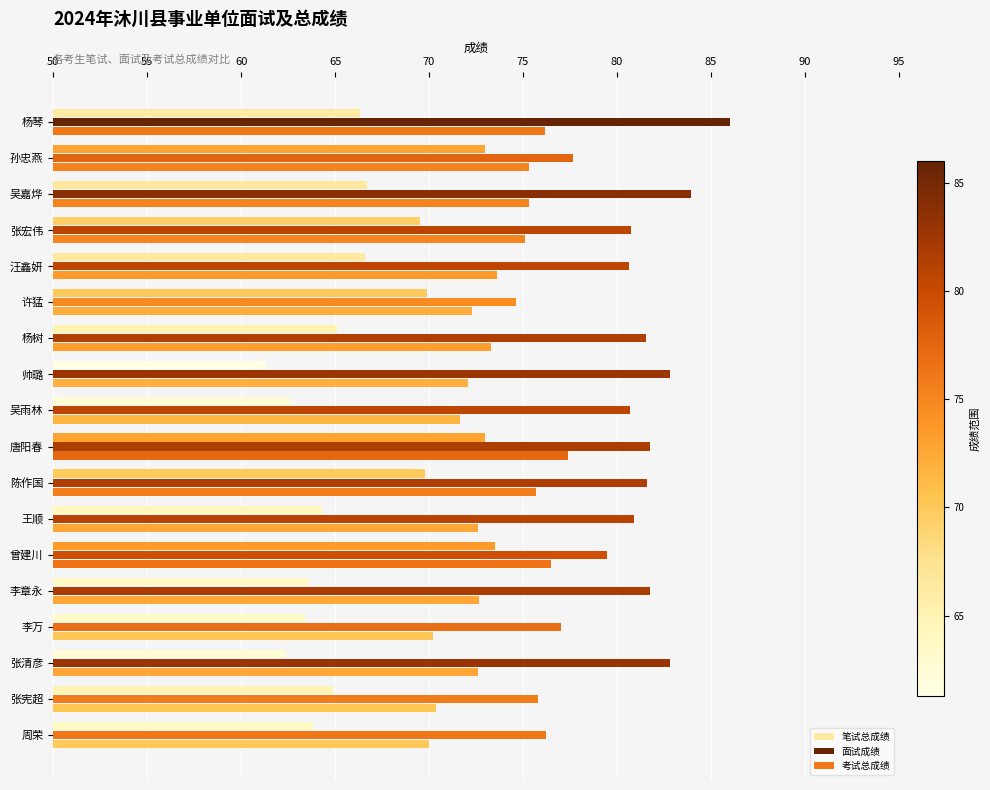

At how many categories does at least one series exceed 61?

18